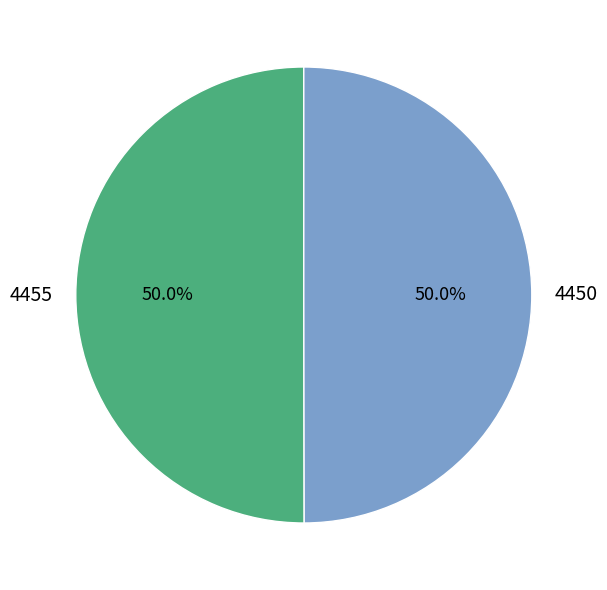

Approximately how many times larger is the value at 4450 compared to 4455?

1.0